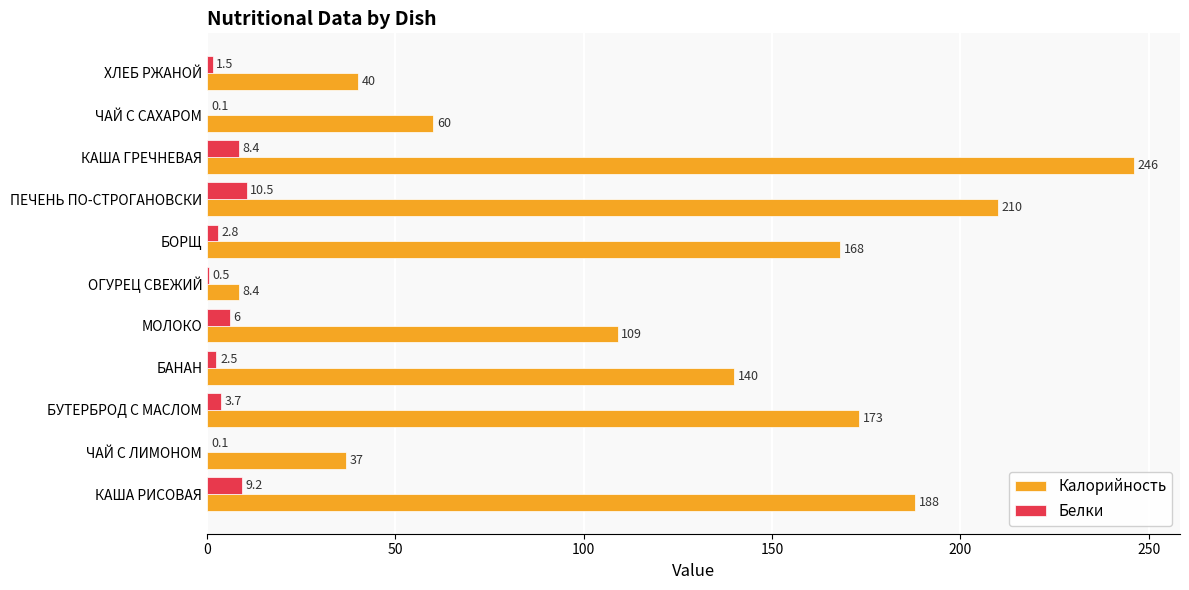

The Калорийность series shows 268.3 at БОРЩ. True or false?

False